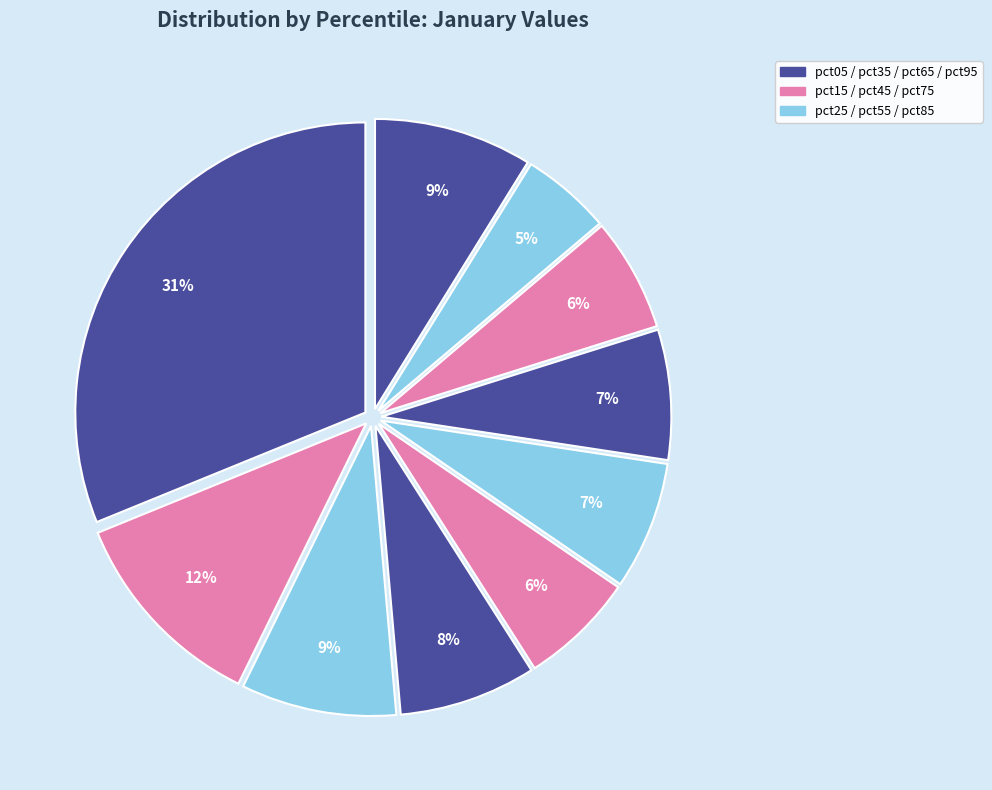

How many slices are in this pie chart?

10